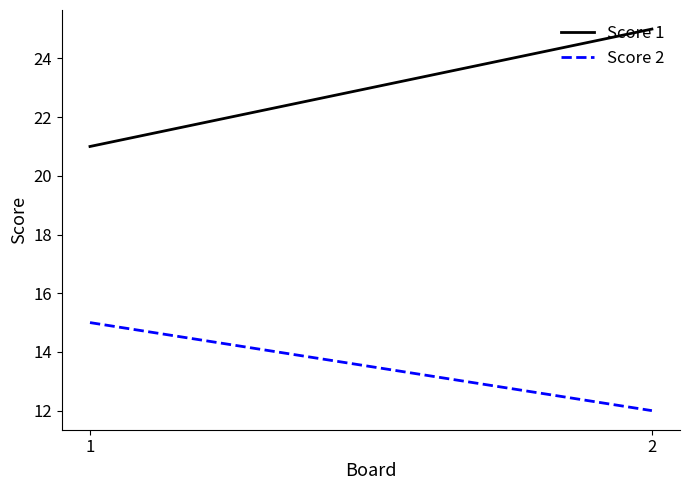

What is the difference between the highest and lowest values at 2?

13